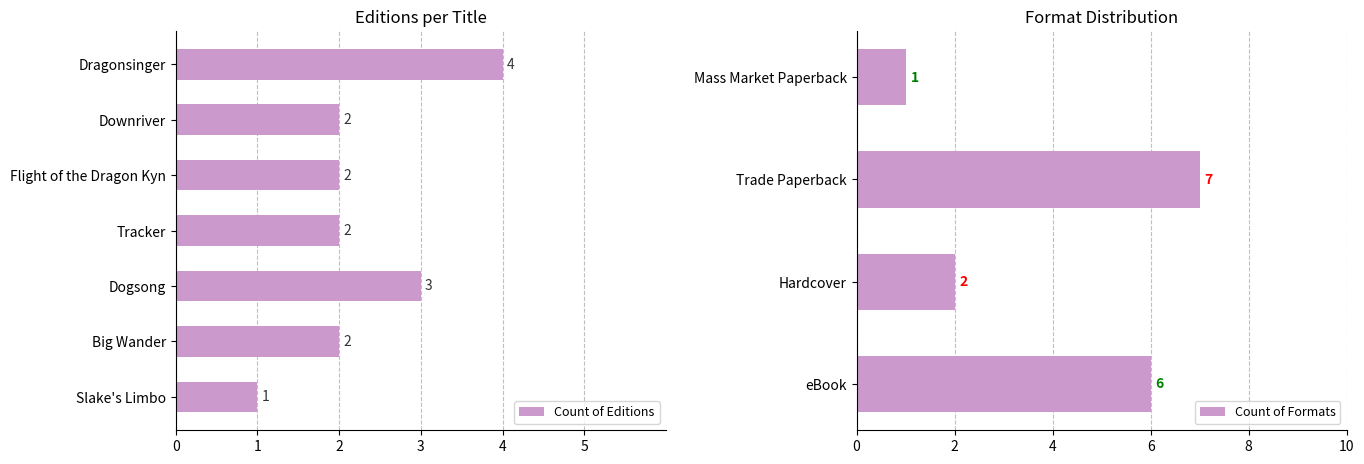

What is the label of the 5th bar from the left?

Dogsong